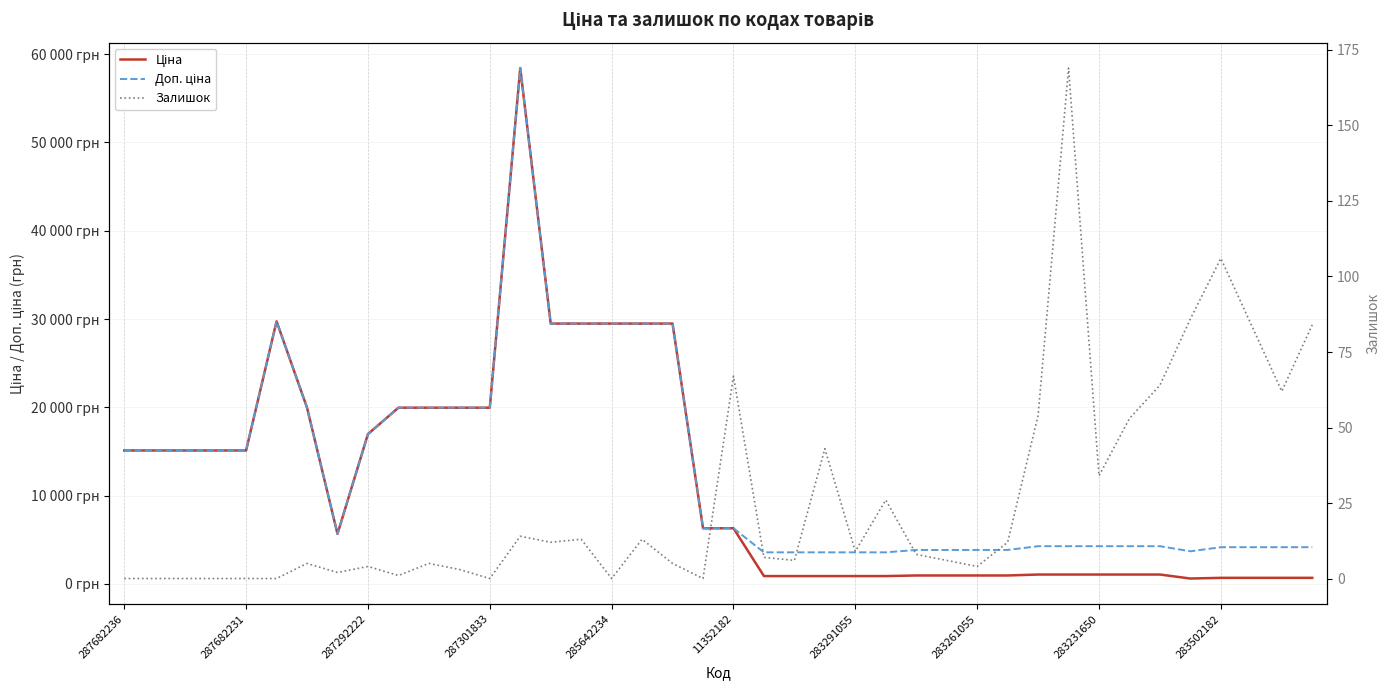

Is the value of Доп. ціна at 28 greater than the value of Ціна at 26?

Yes